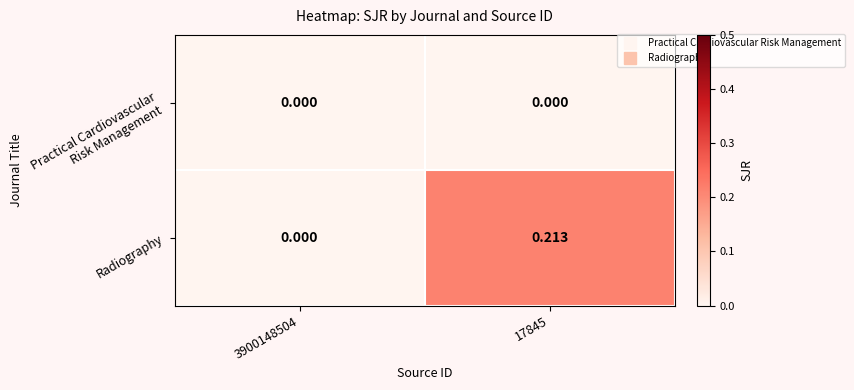

Which series has the largest total across all categories?

Radiography